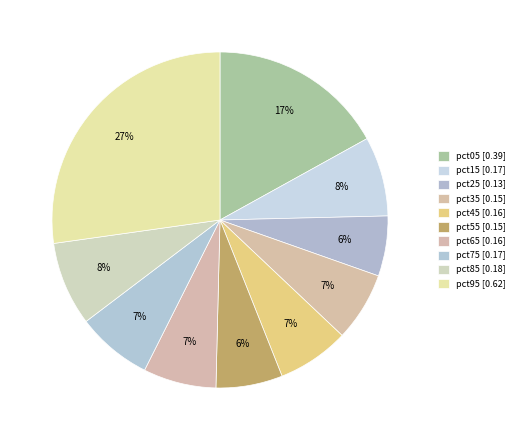

Combined, what portion of the pie is pct65 and pct15?

14.7%